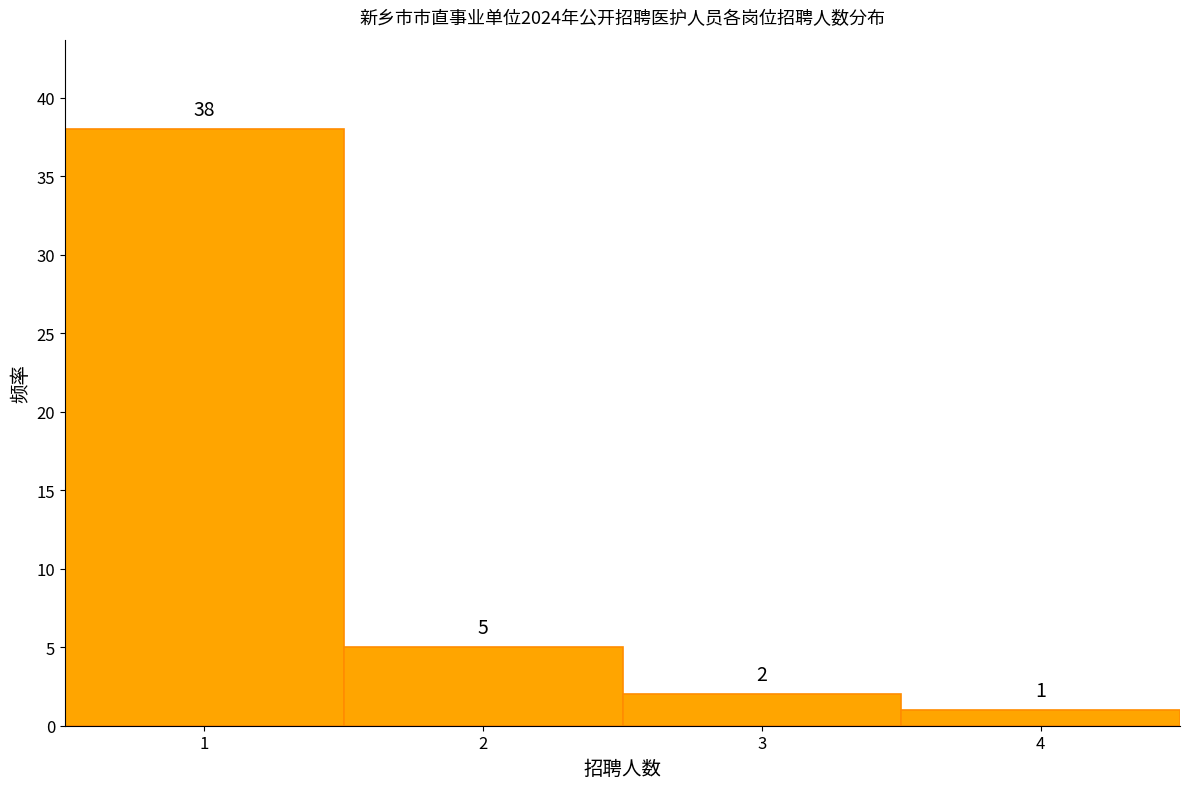

Reading left to right, transcribe this chart: for each bar, give the range it covers on the x-axis and its height.

0.5 to 1.5: 38
1.5 to 2.5: 5
2.5 to 3.5: 2
3.5 to 4.5: 1